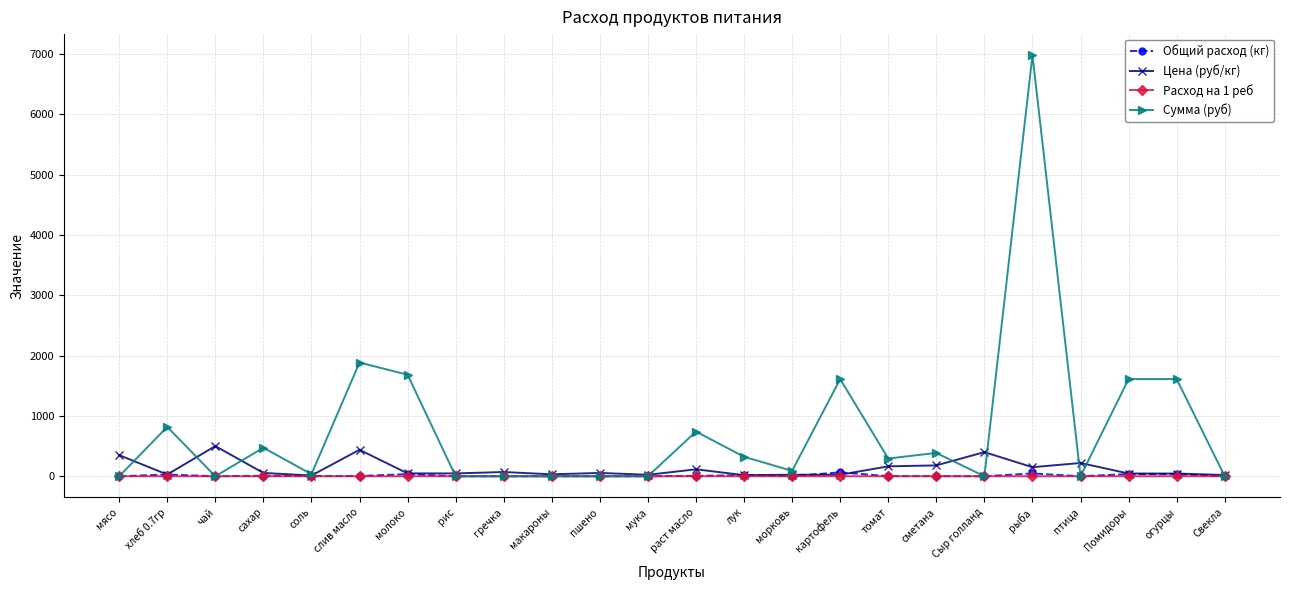

The Сумма (руб) series shows 294.1 at томат. True or false?

True